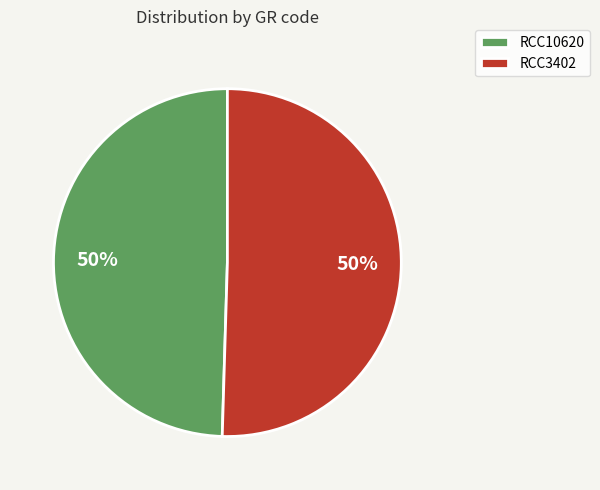

Approximately how many times larger is the value at RCC3402 compared to RCC10620?

1.0